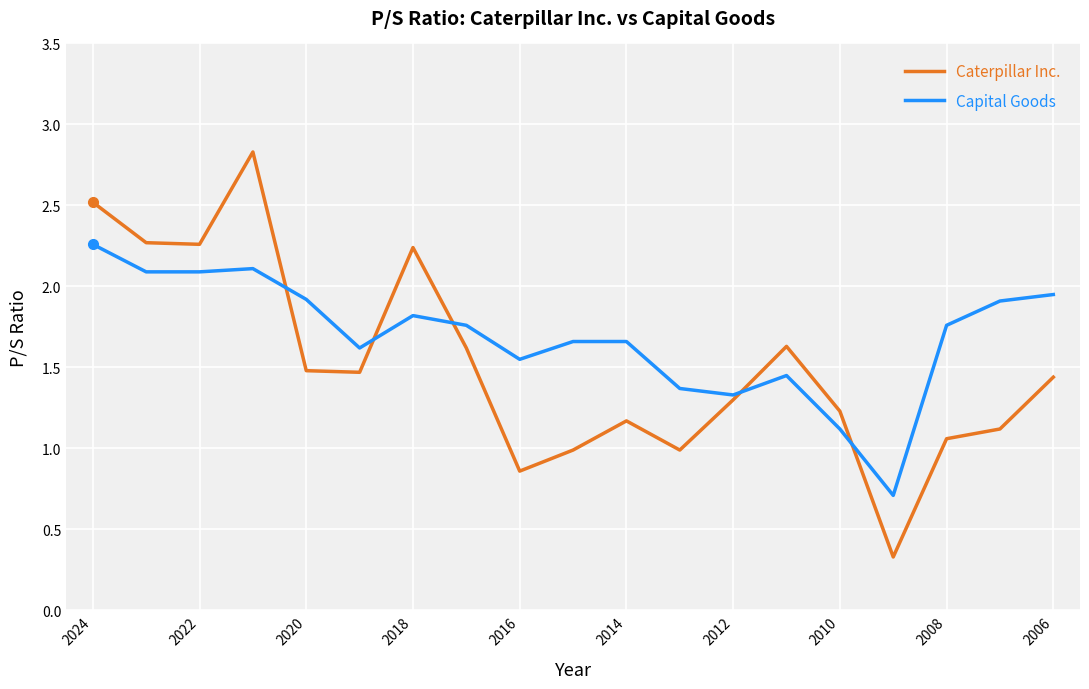

Rank the series by their maximum value, from lowest to highest.

Capital Goods, Caterpillar Inc.